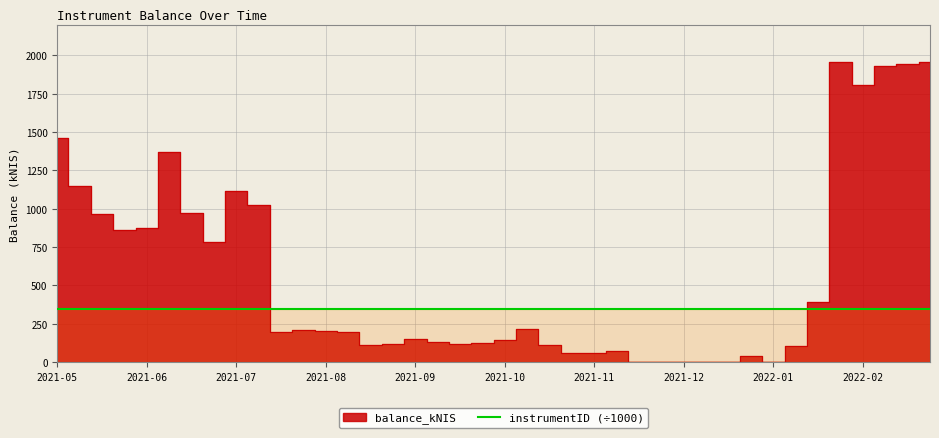

The chart shows a value of 1942.4 at 2022-02-17. True or false?

True